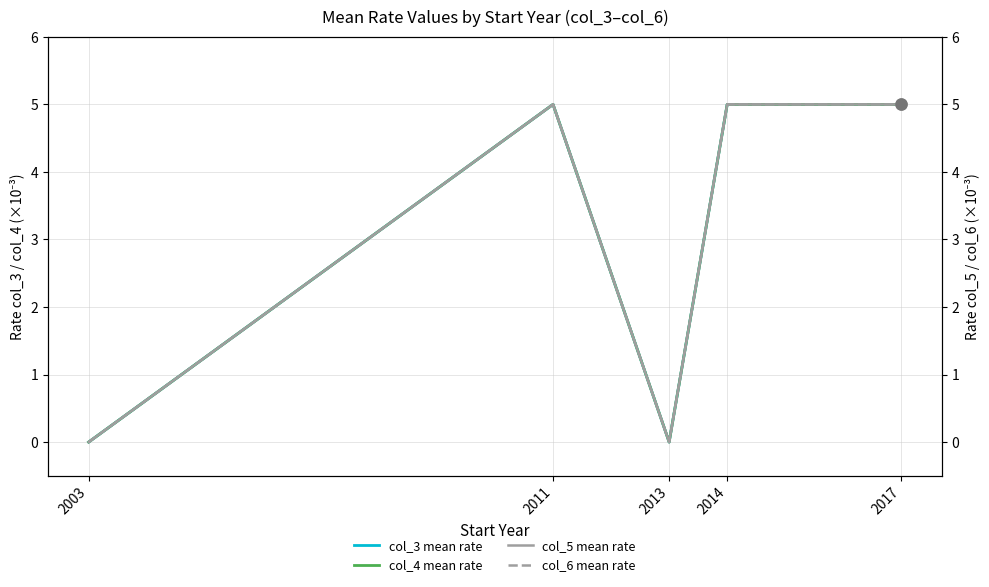

Reading left to right, what are all the values shown in this chart?

col_3 mean rate: 2003=0	2011=5	2013=0	2014=5	2017=5
col_4 mean rate: 2003=0	2011=5	2013=0	2014=5	2017=5
col_5 mean rate: 2003=0	2011=5	2013=0	2014=5	2017=5
col_6 mean rate: 2003=0	2011=5	2013=0	2014=5	2017=5